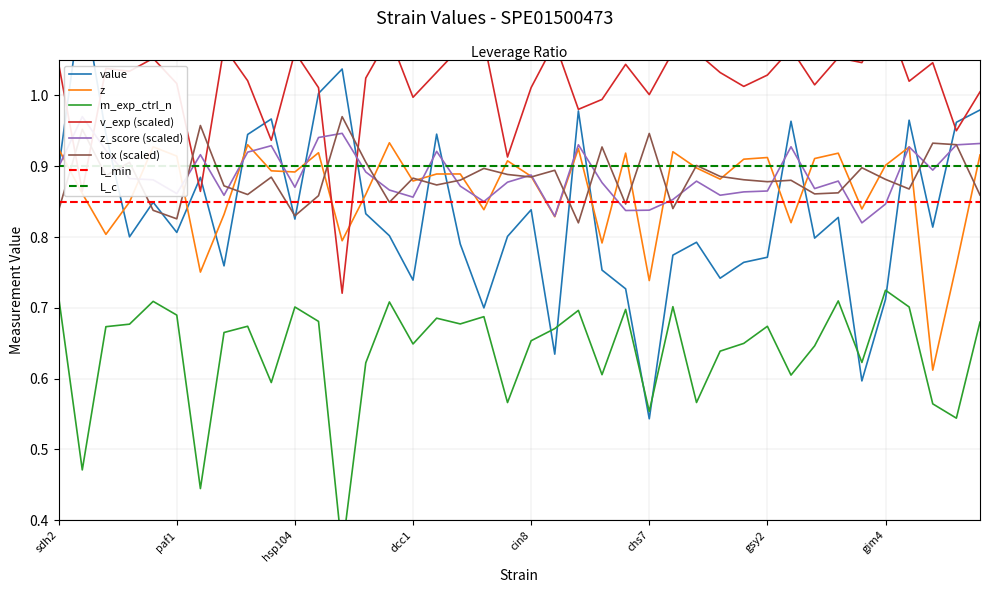

Reading left to right, list all the values displayed in this chart.

value: 0.9	1.1	0.9	0.8	0.8	0.8	0.9	0.8	0.9	1.0	0.8	1.0	1.0	0.8	0.8	0.7	0.9	0.8	0.7	0.8	0.8	0.6	1.0	0.8	0.7	0.5	0.8	0.8	0.7	0.8	0.8	1.0	0.8	0.8	0.6	0.7	1.0	0.8	1.0	1.0
z_score: 0.9	1.0	0.9	0.9	0.9	0.9	0.9	0.9	0.9	0.9	0.9	0.9	0.9	0.9	0.9	0.9	0.9	0.9	0.9	0.9	0.9	0.8	0.9	0.9	0.8	0.8	0.9	0.9	0.9	0.9	0.9	0.9	0.9	0.9	0.8	0.8	0.9	0.9	0.9	0.9
z: 0.9	0.9	0.8	0.8	0.9	0.9	0.8	0.8	0.9	0.9	0.9	0.9	0.8	0.9	0.9	0.9	0.9	0.9	0.8	0.9	0.9	0.8	0.9	0.8	0.9	0.7	0.9	0.9	0.9	0.9	0.9	0.8	0.9	0.9	0.8	0.9	0.9	0.6	0.8	0.9
tox: 0.8	1.0	0.9	0.9	0.8	0.8	1.0	0.9	0.9	0.9	0.8	0.9	1.0	0.9	0.8	0.9	0.9	0.9	0.9	0.9	0.9	0.9	0.8	0.9	0.8	0.9	0.8	0.9	0.9	0.9	0.9	0.9	0.9	0.9	0.9	0.9	0.9	0.9	0.9	0.9
v_exp: 1.0	0.9	1.0	1.0	1.1	1.0	0.9	1.1	1.0	0.9	1.1	1.0	0.7	1.0	1.1	1.0	1.0	1.1	1.1	0.9	1.0	1.1	1.0	1.0	1.0	1.0	1.1	1.1	1.0	1.0	1.0	1.1	1.0	1.1	1.0	1.1	1.0	1.0	1.0	1.0
m_exp_ctrl_n: 0.7	0.5	0.7	0.7	0.7	0.7	0.4	0.7	0.7	0.6	0.7	0.7	0.4	0.6	0.7	0.6	0.7	0.7	0.7	0.6	0.7	0.7	0.7	0.6	0.7	0.6	0.7	0.6	0.6	0.6	0.7	0.6	0.6	0.7	0.6	0.7	0.7	0.6	0.5	0.7